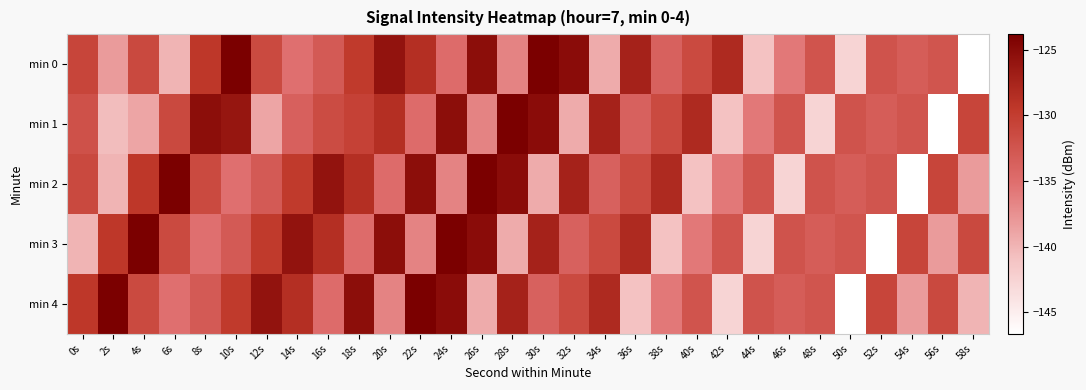

What is the greatest value displayed?

-123.8